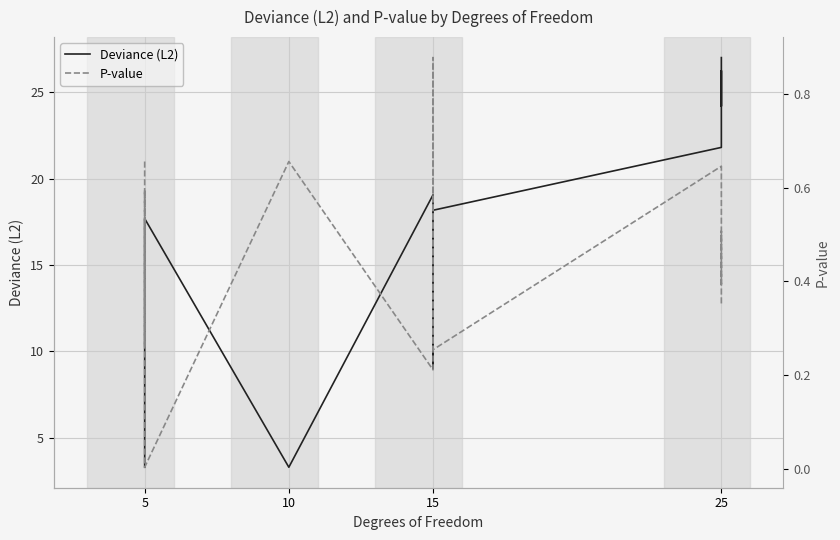

In P-value, how many points are higher than both neighbors (excluding endpoints)?

5